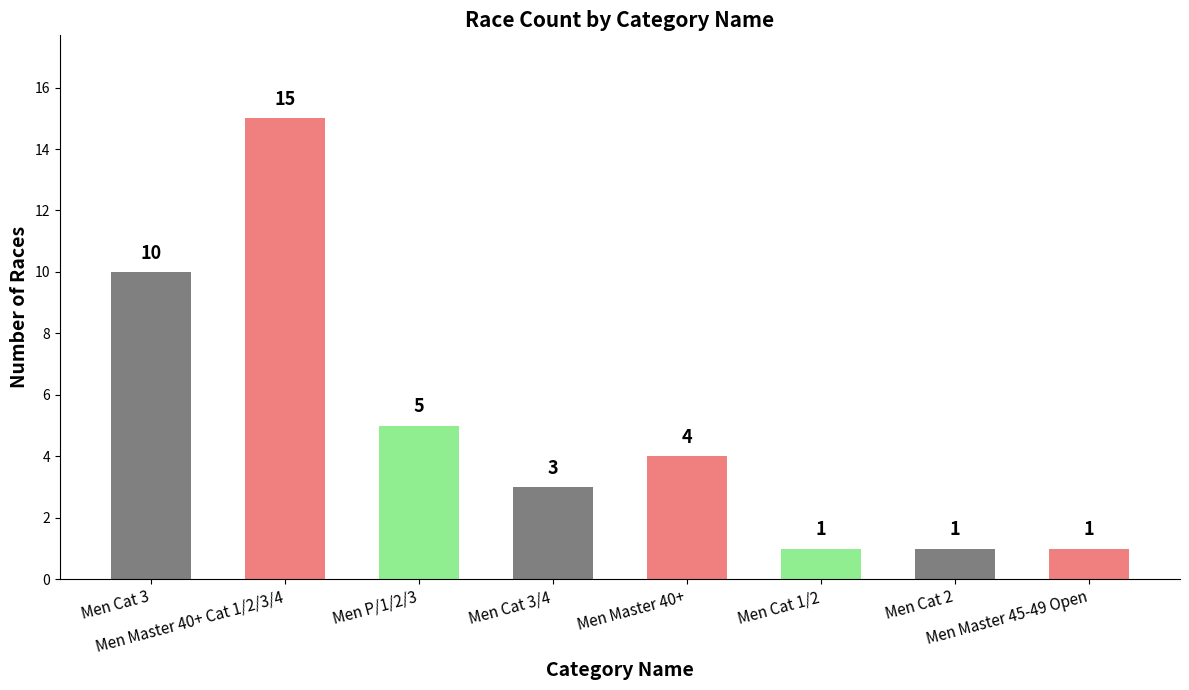

At which label does the data first exceed 4?

Men Cat 3